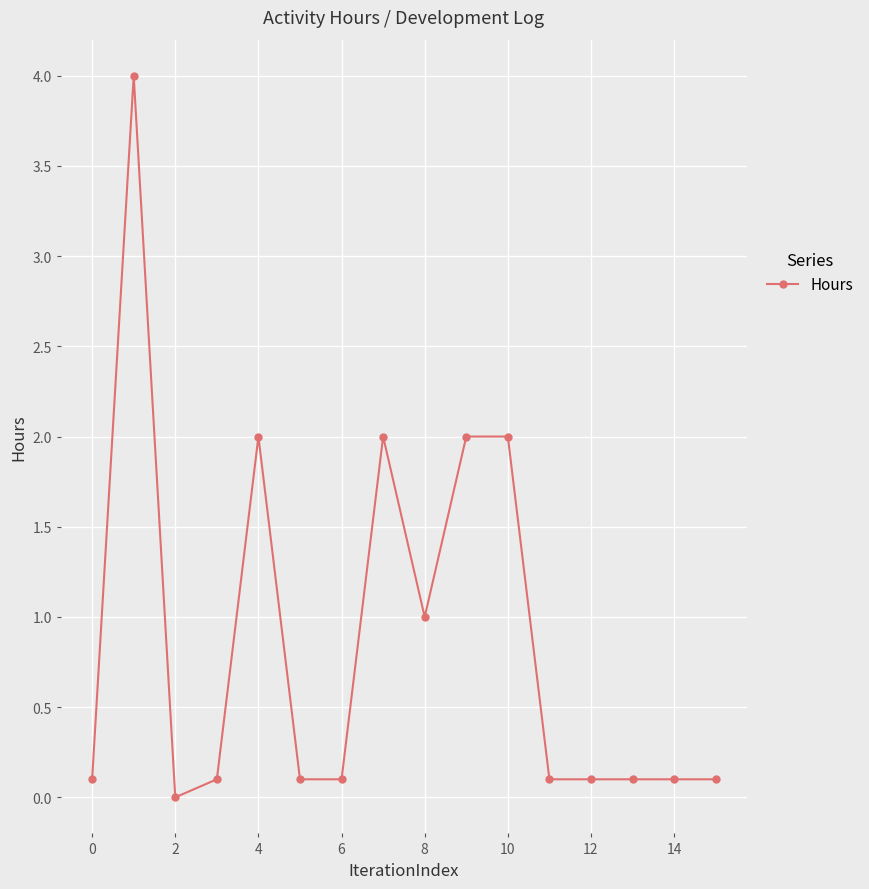

What is the sum of all values?

13.9